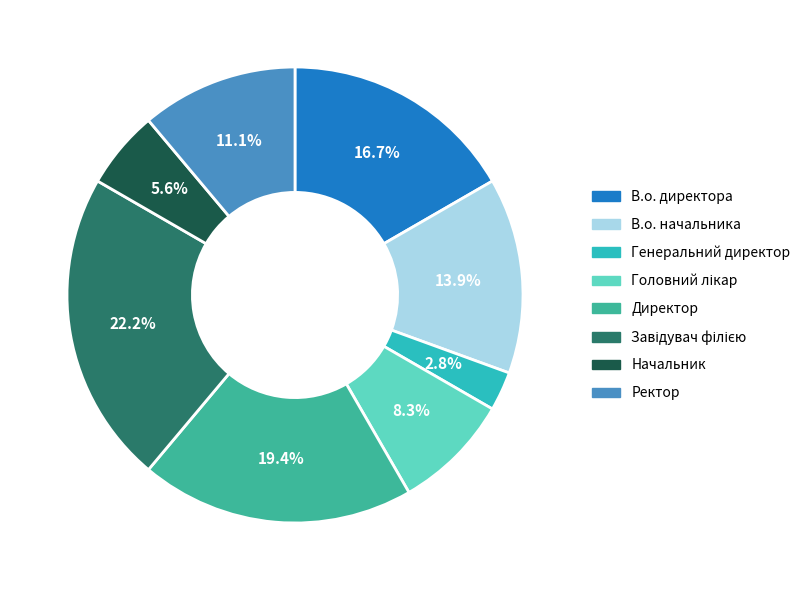

Is there a majority slice in this chart?

No